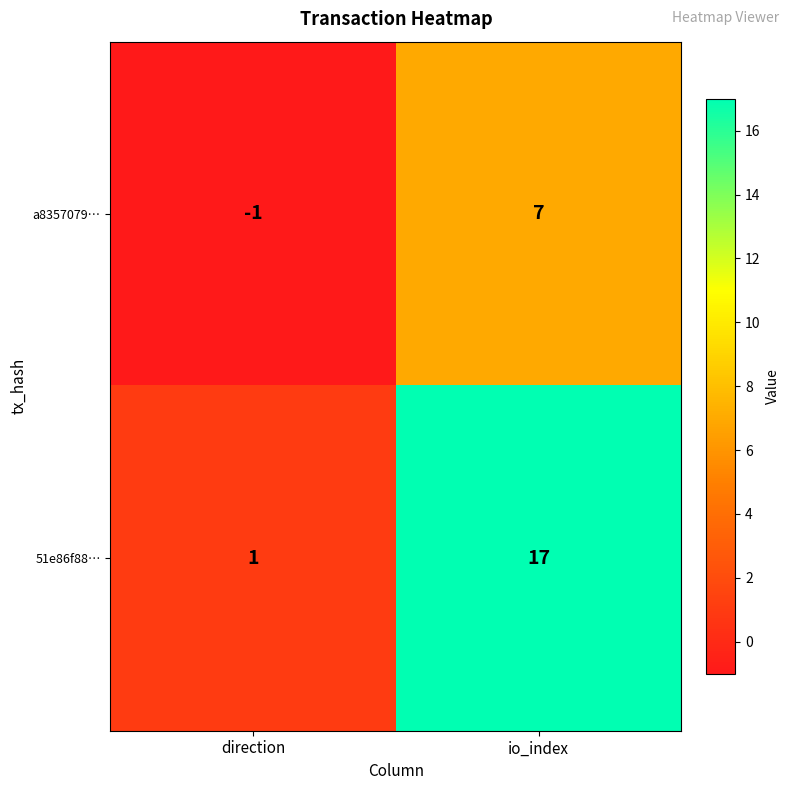

The a8357079… series shows 7 at io_index. True or false?

True